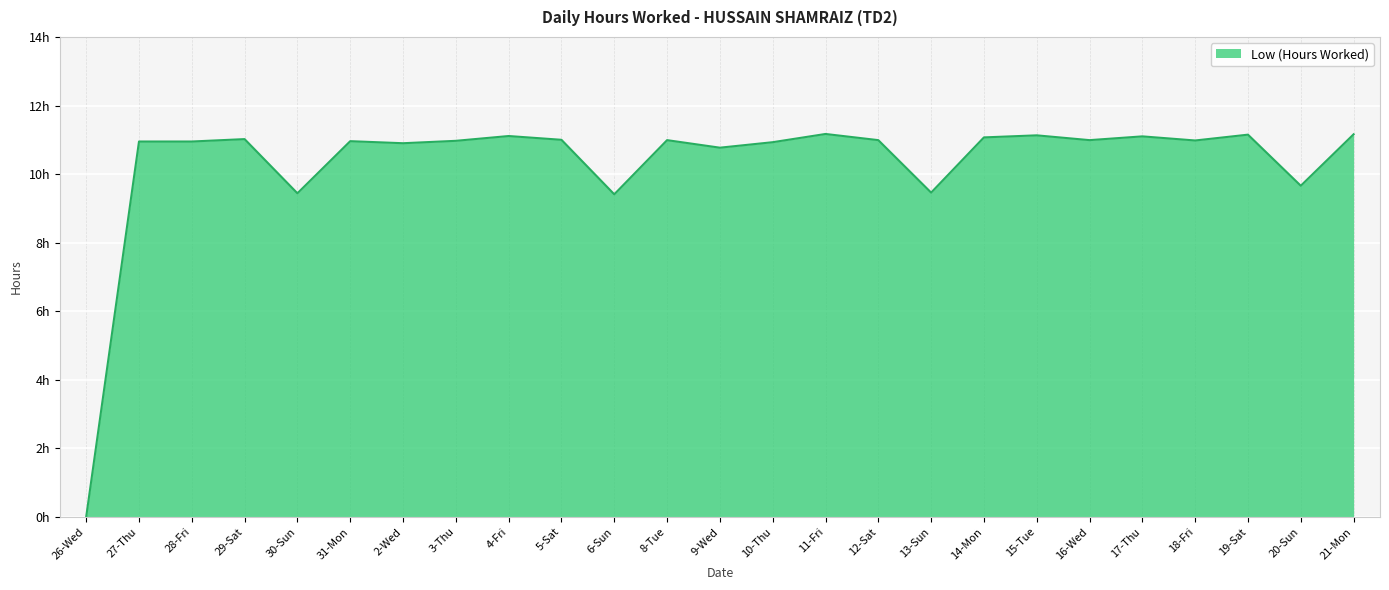

At which category does the chart reach its minimum across all series?

26-Wed